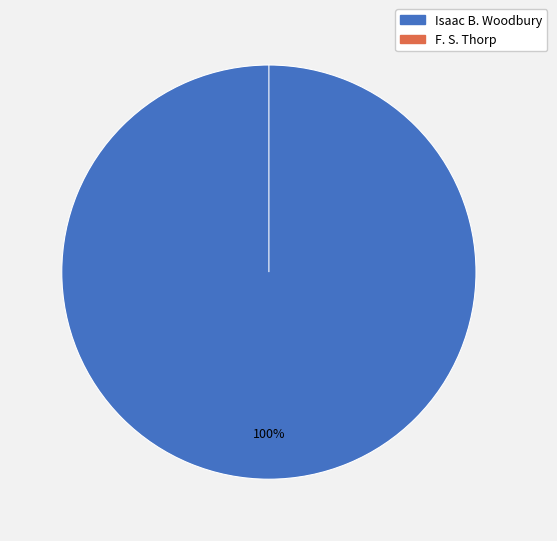

Does F. S. Thorp represent more than half of the total?

No